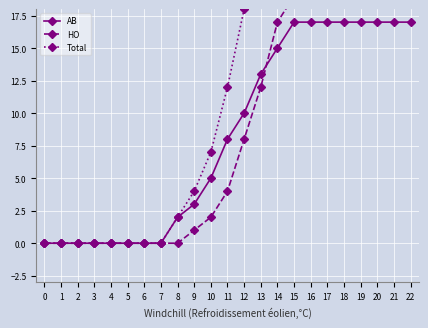

What is the difference between the highest and lowest values at 10?

5